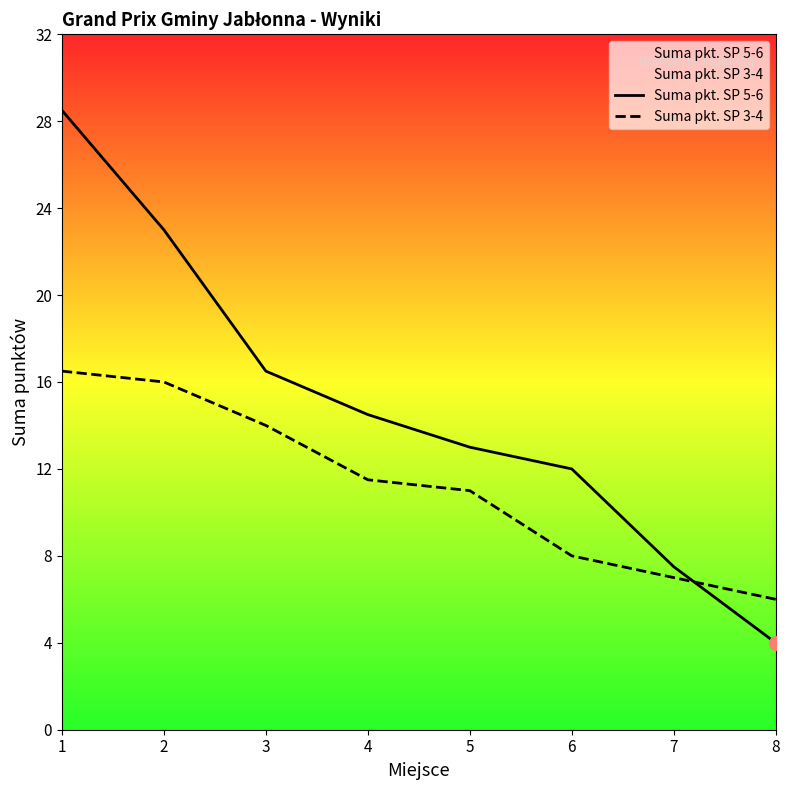

What is the minimum value shown in the chart?

4.0